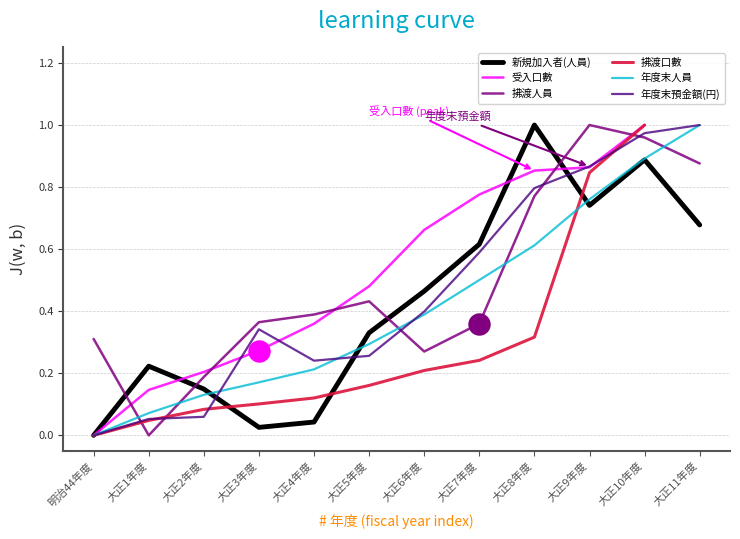

What are all the series names shown in the legend?

新規加入者(人員), 受入口數, 拂渡人員, 拂渡口數, 年度末人員, 年度末預金額(円)